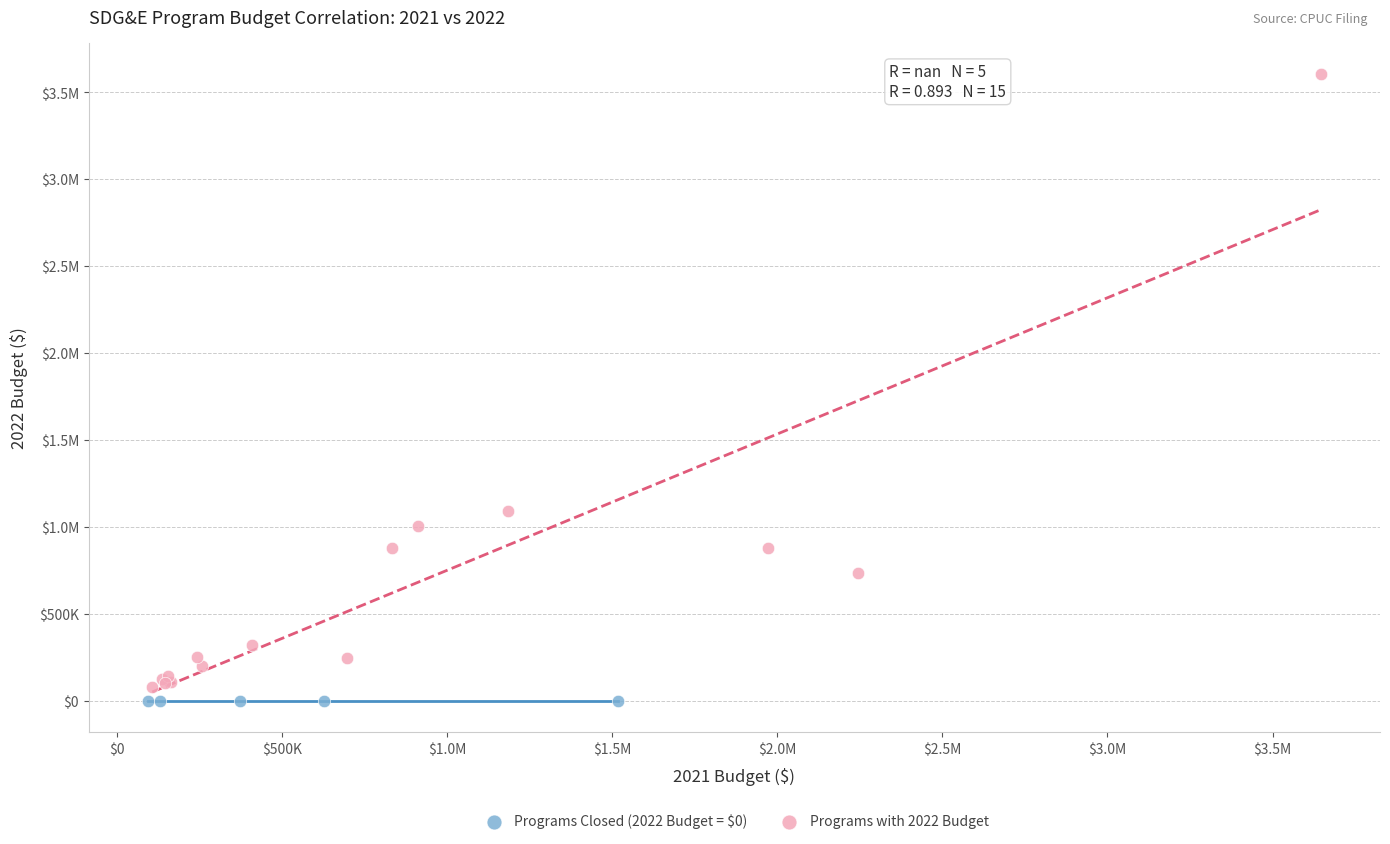

What are all the series names shown in the legend?

Programs Closed (2022 Budget = $0), Programs with 2022 Budget